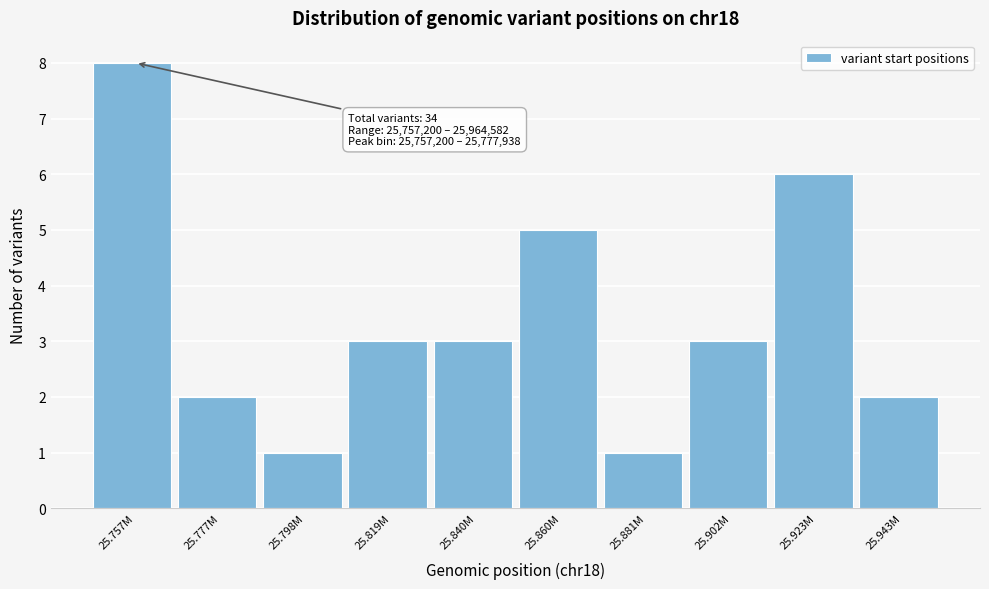

Reading right to left, extract all data points from this chart.

2	6	3	1	5	3	3	1	2	8